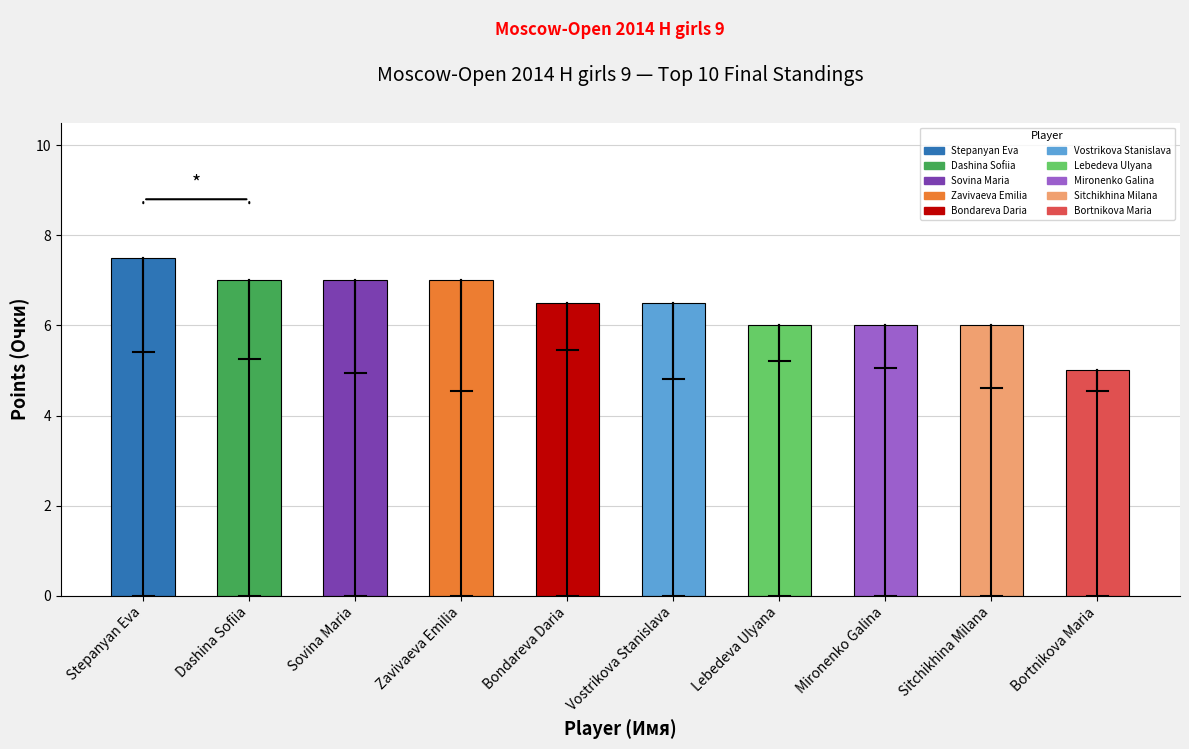

What is the difference between the maximum and minimum values?

2.5